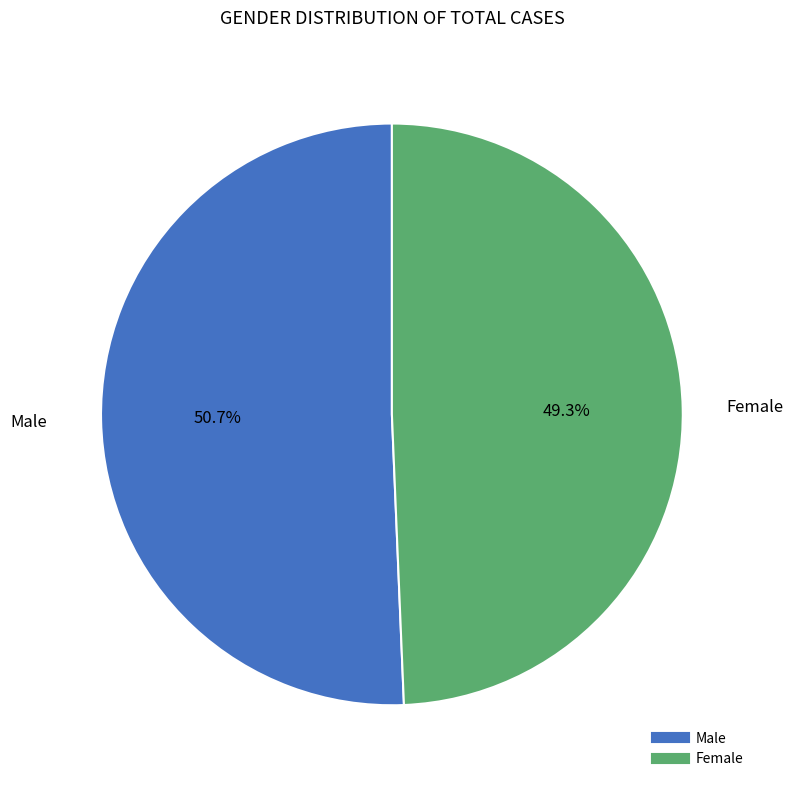

Does any single category account for the majority?

Yes